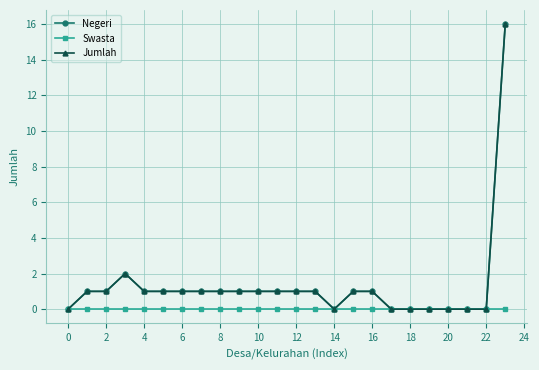

Does the chart have visible grid lines?

Yes